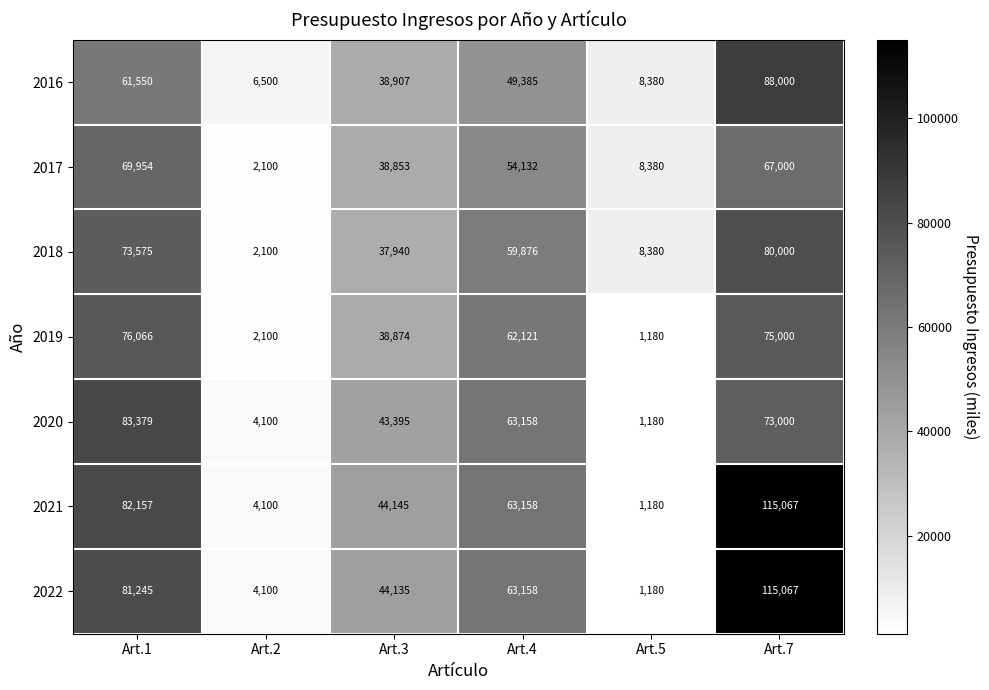

At Art.3, list the series in order from smallest to largest.

2018, 2017, 2019, 2016, 2020, 2022, 2021